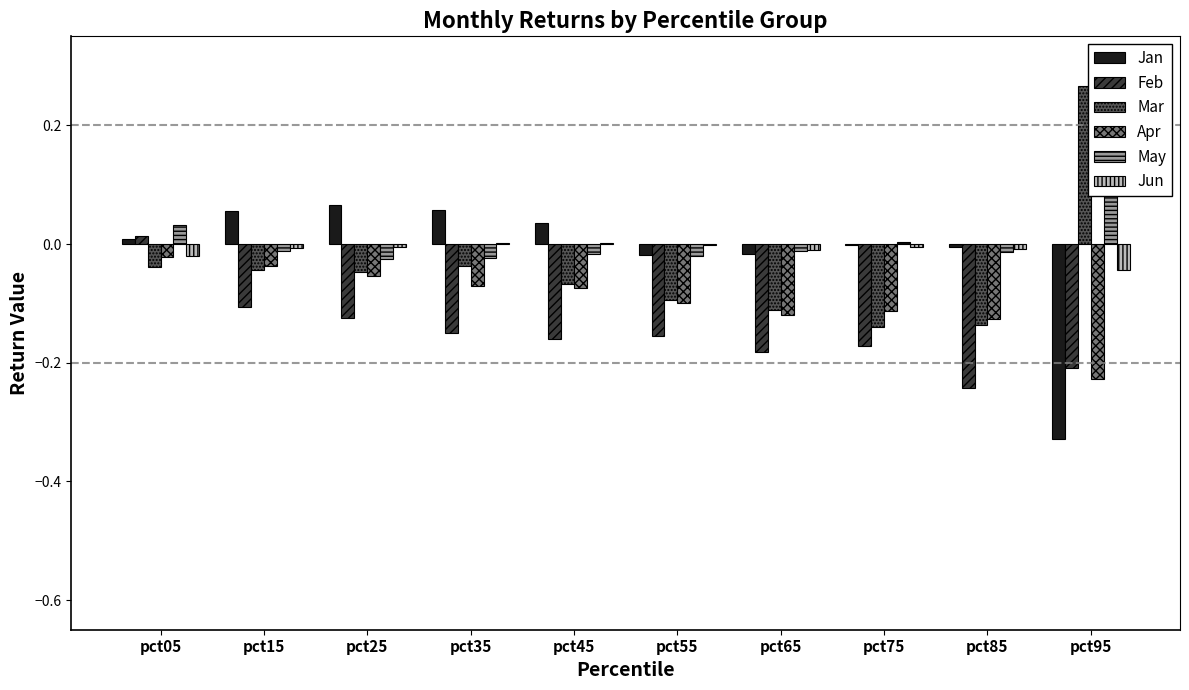

True or false: Jan has a value of 0.0 at pct05.

False